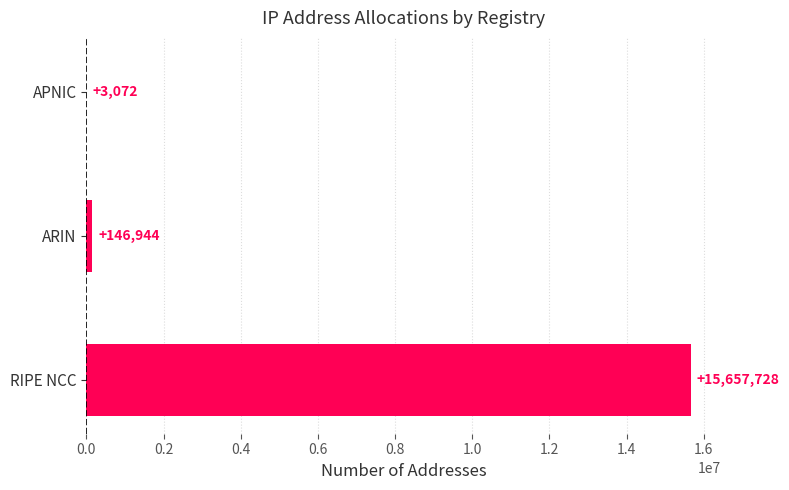

What is the greatest value displayed?

15657728